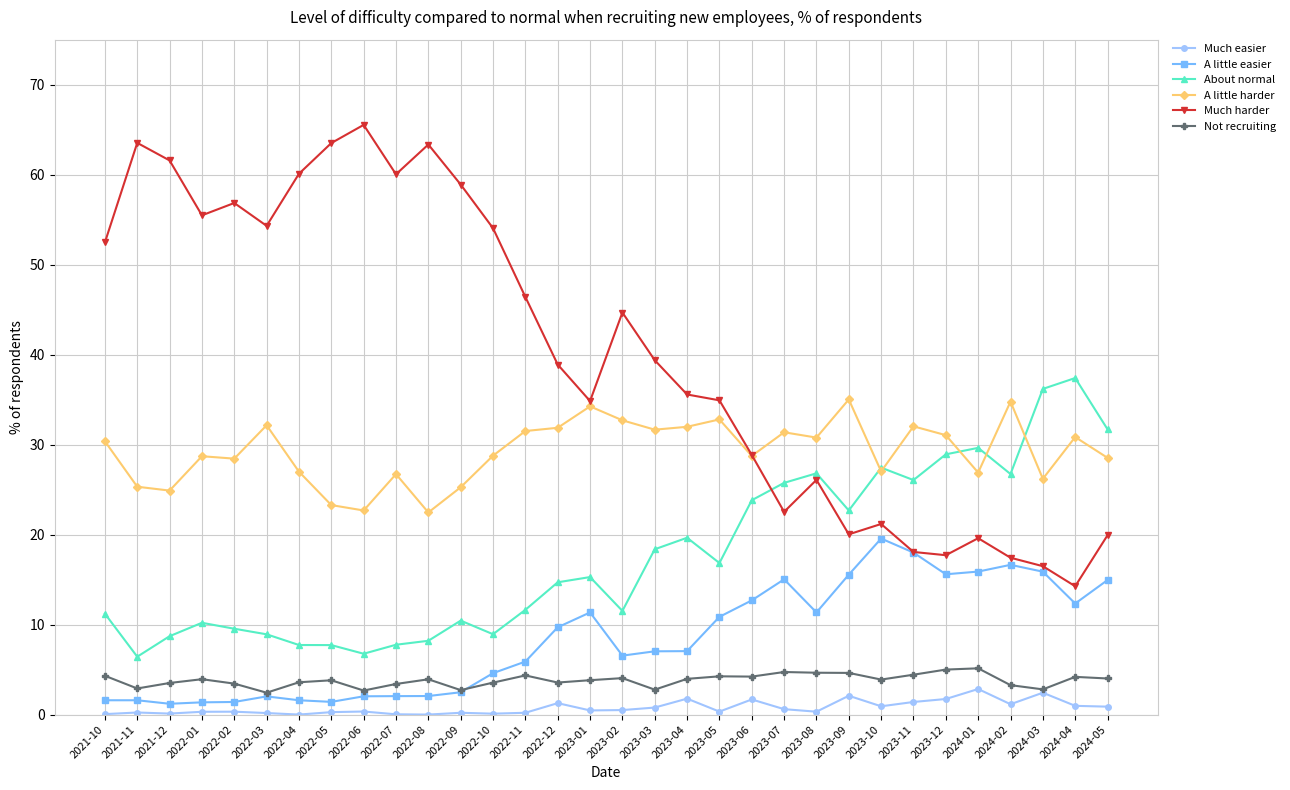

What are all the series names shown in the legend?

Much easier, A little easier, About normal, A little harder, Much harder, Not recruiting